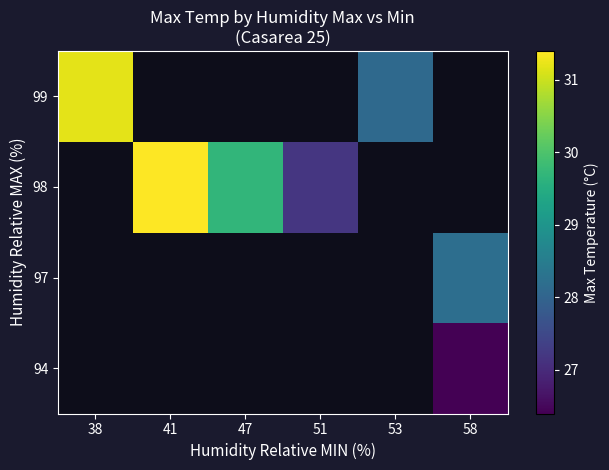

How many categories are shown in the chart?

6